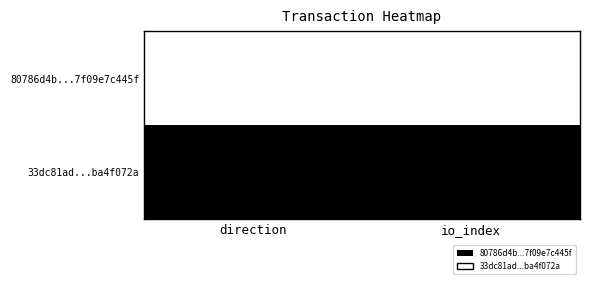

At which label is 33dc81ad...ba4f072a closest to 17?

direction